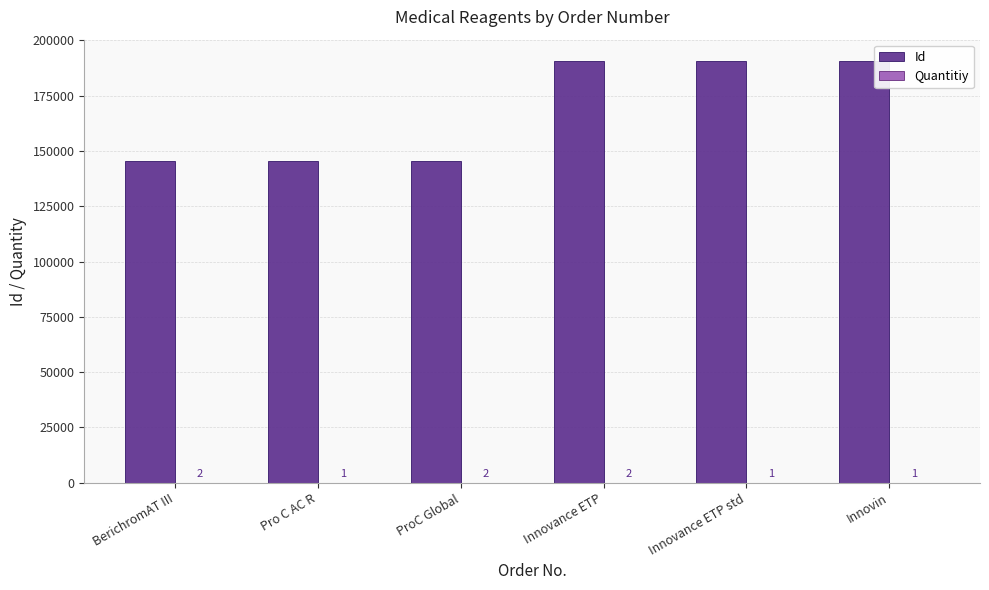

Which series has the largest total across all categories?

Id